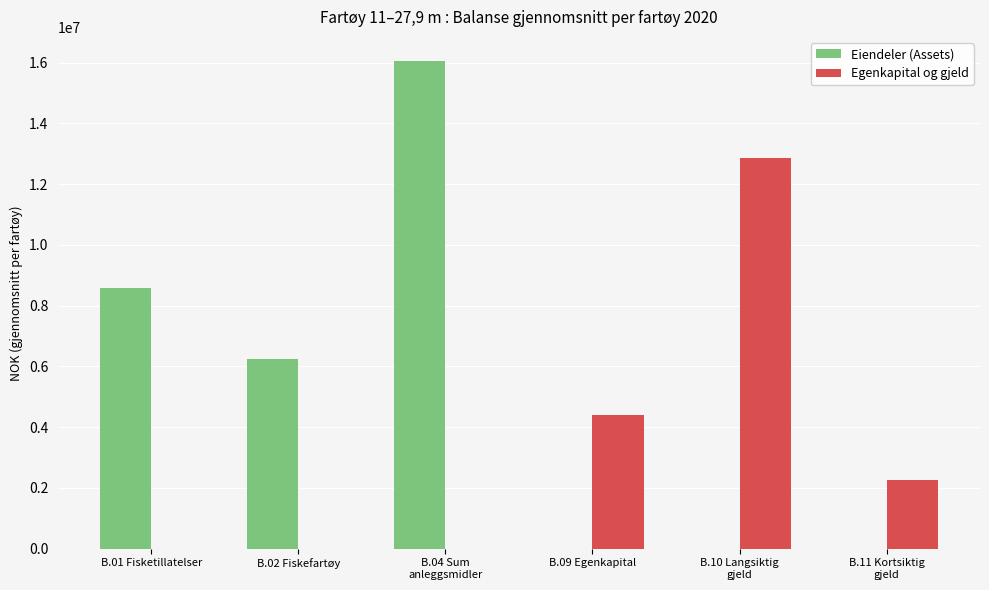

What is the spread (max minus min) of values at B.09 Egenkapital?

4385971.7